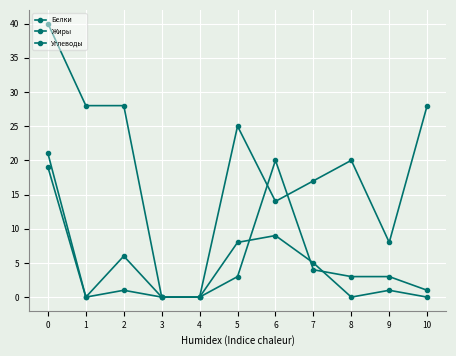

What is the value of the Углеводы point at the 6th from the left?

25